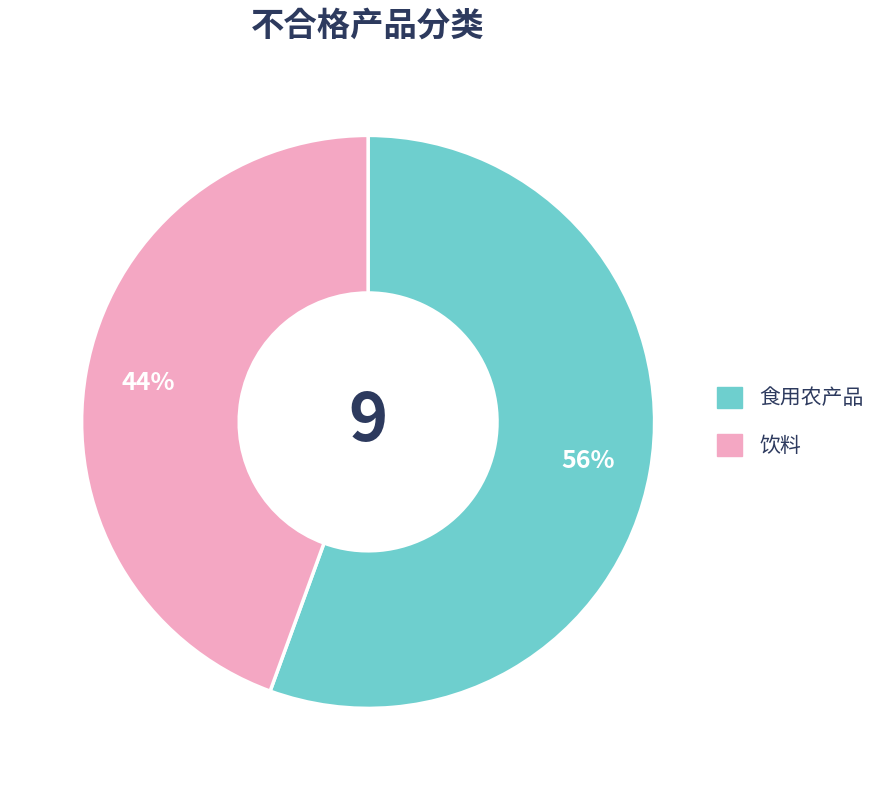

Between 食用农产品 and 饮料, which is larger?

食用农产品